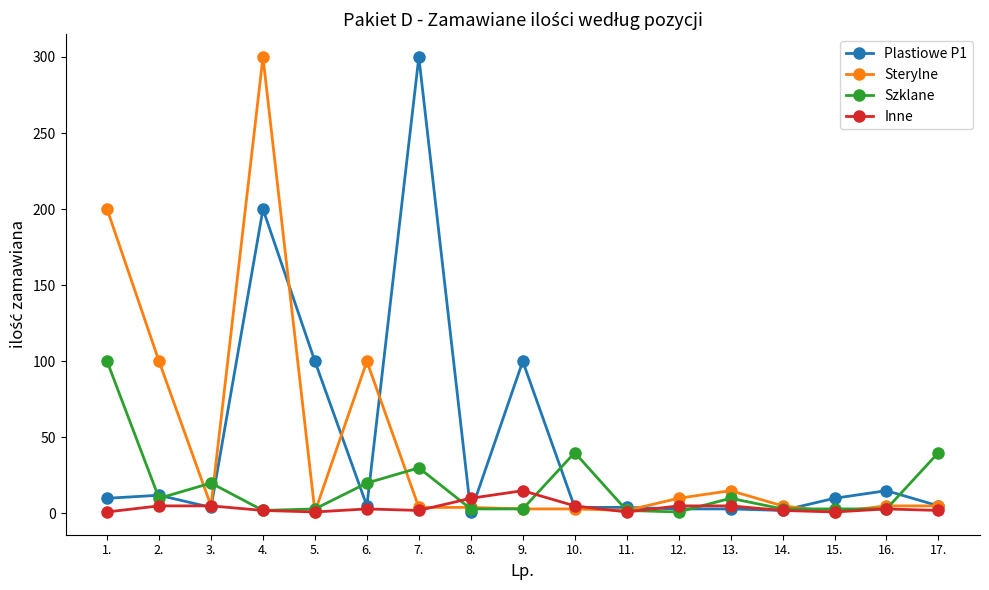

At how many categories does at least one series exceed 171?

3